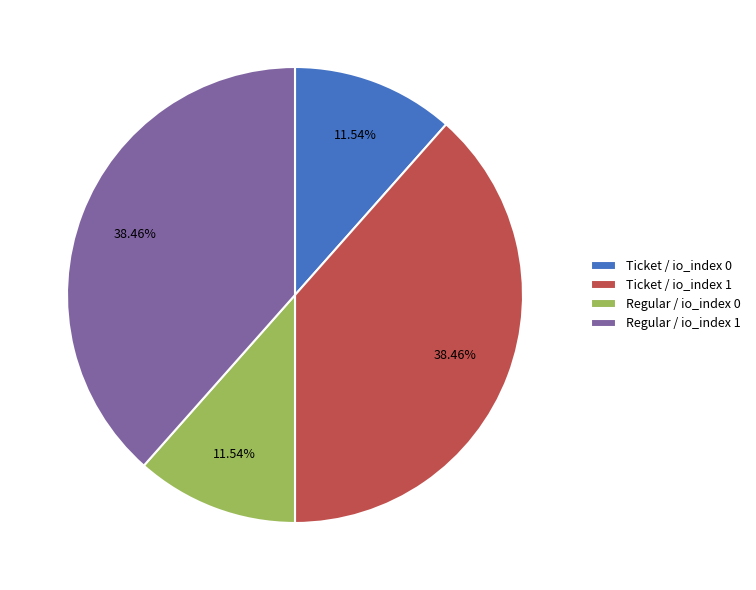

Count the number of slices in the pie.

4